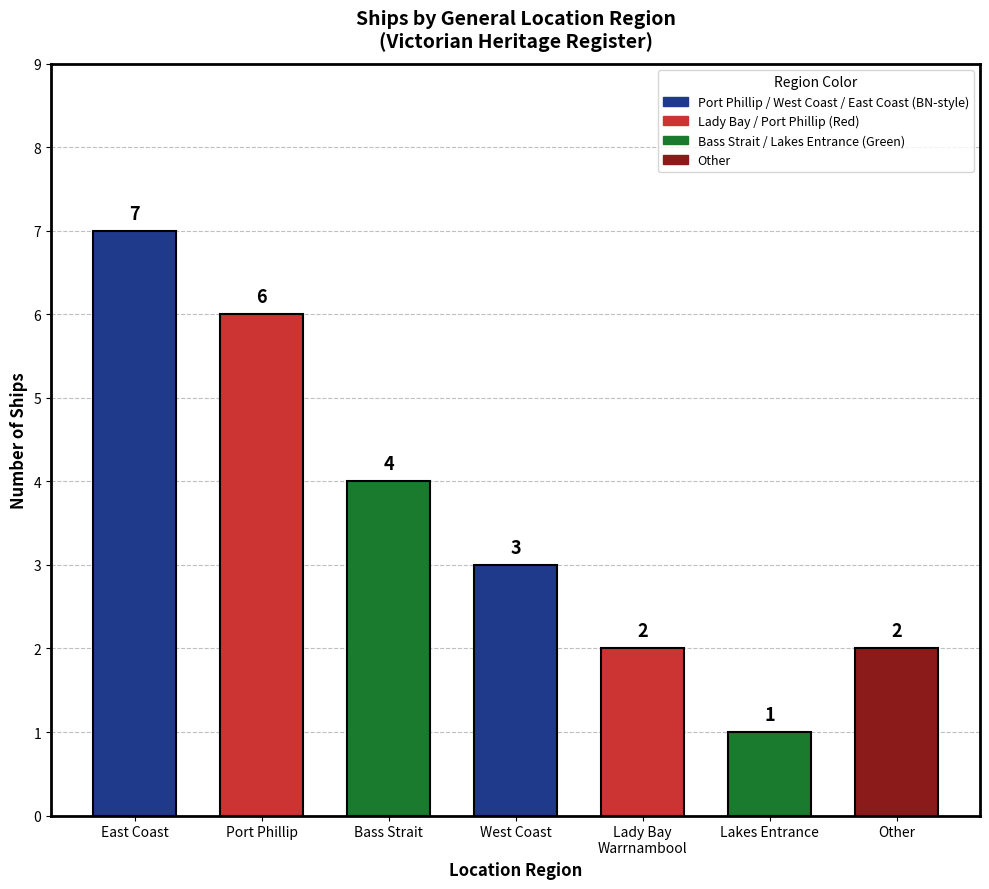

Count the values in the range 2 to 6.

5